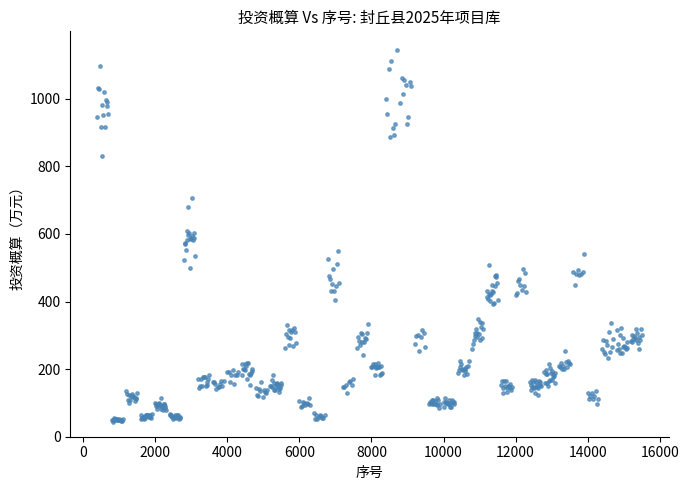

What is the range of Y values (max minus min)?

1100.4